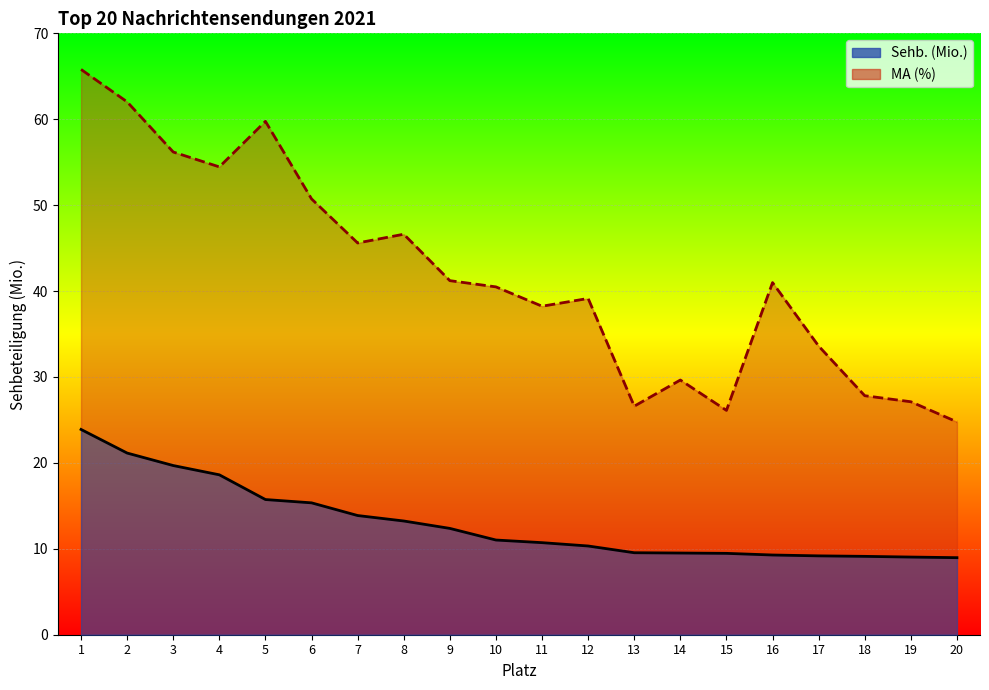

True or false: Sehb. (Mio.) and MA (%) cross at least once.

False